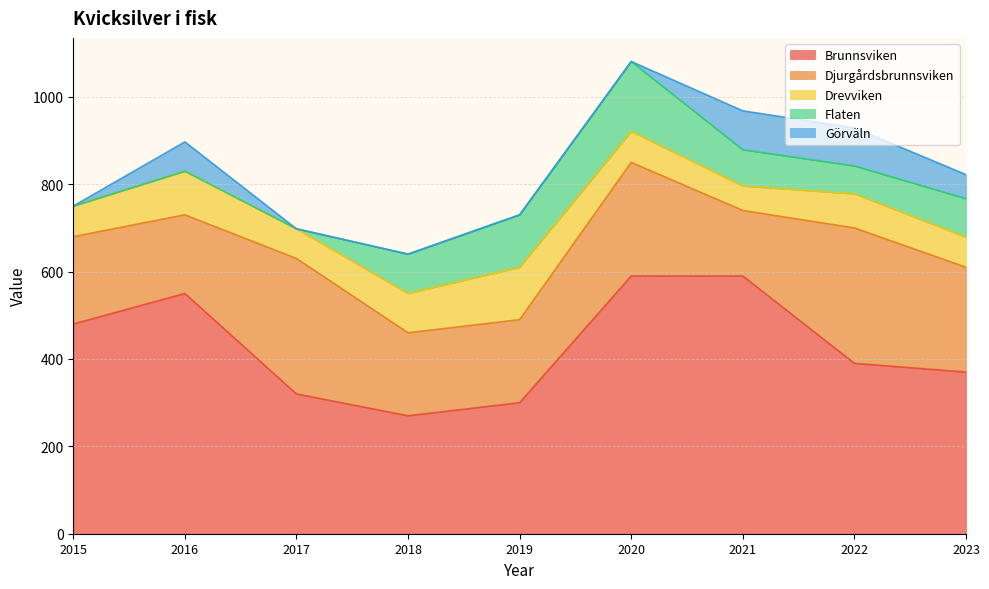

True or false: Djurgårdsbrunnsviken and Drevviken cross at least once.

False